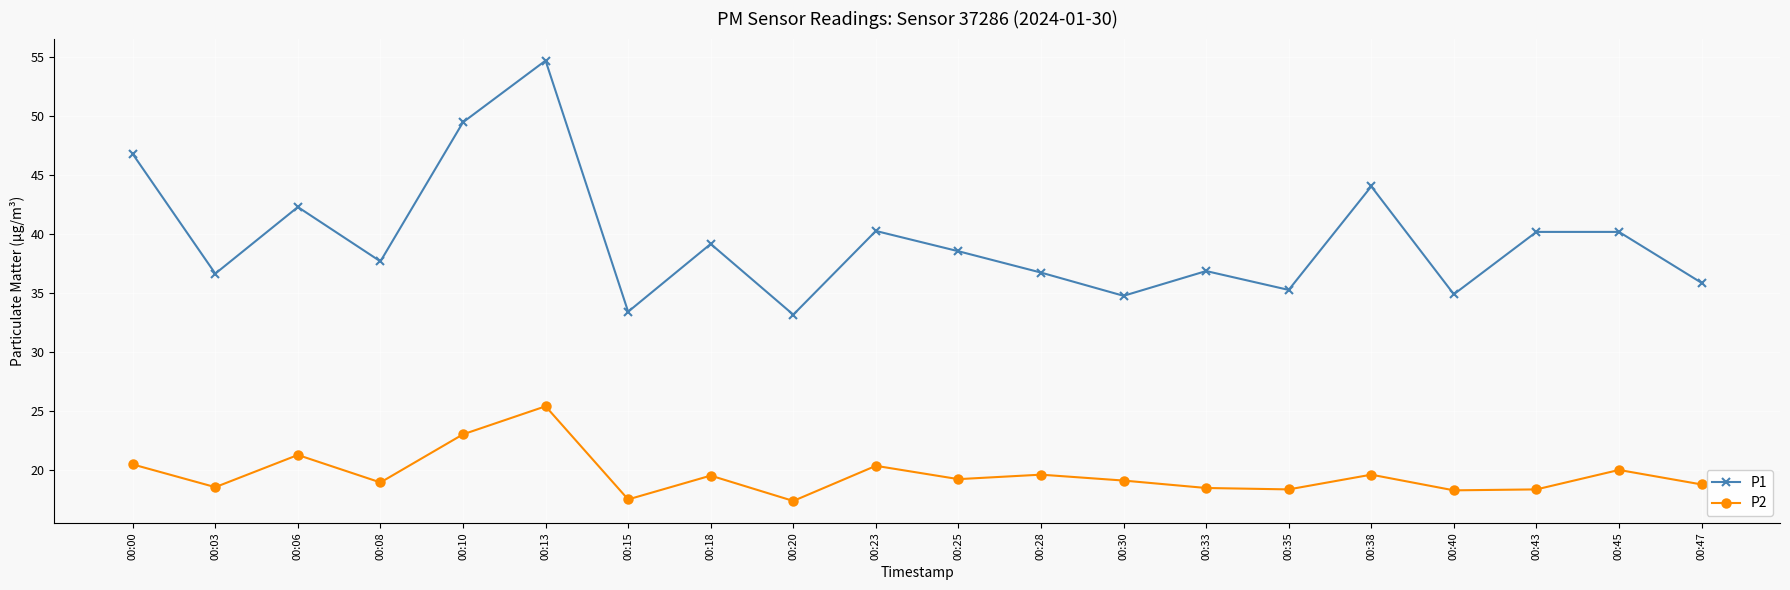

How many interior local valleys does the P1 series have?

7